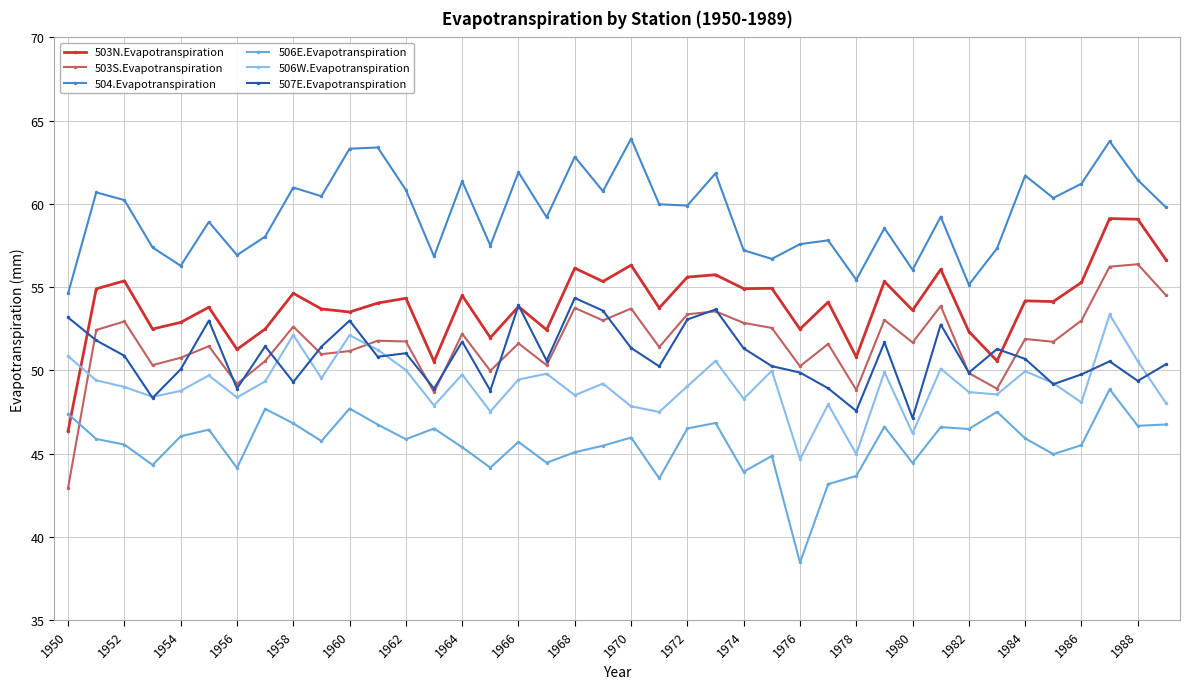

What is the lowest value of the 504.Evapotranspiration series?

54.6